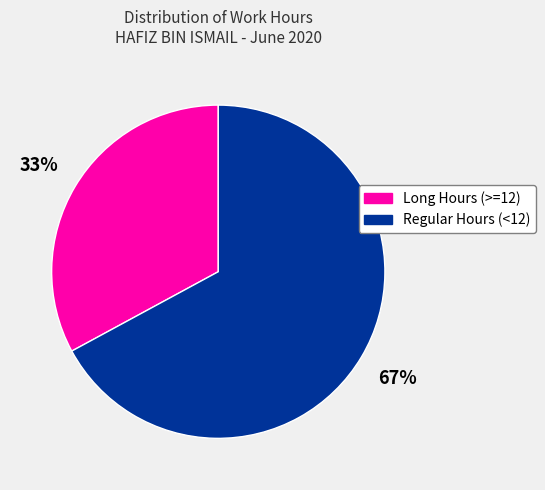

Does any single category account for the majority?

Yes